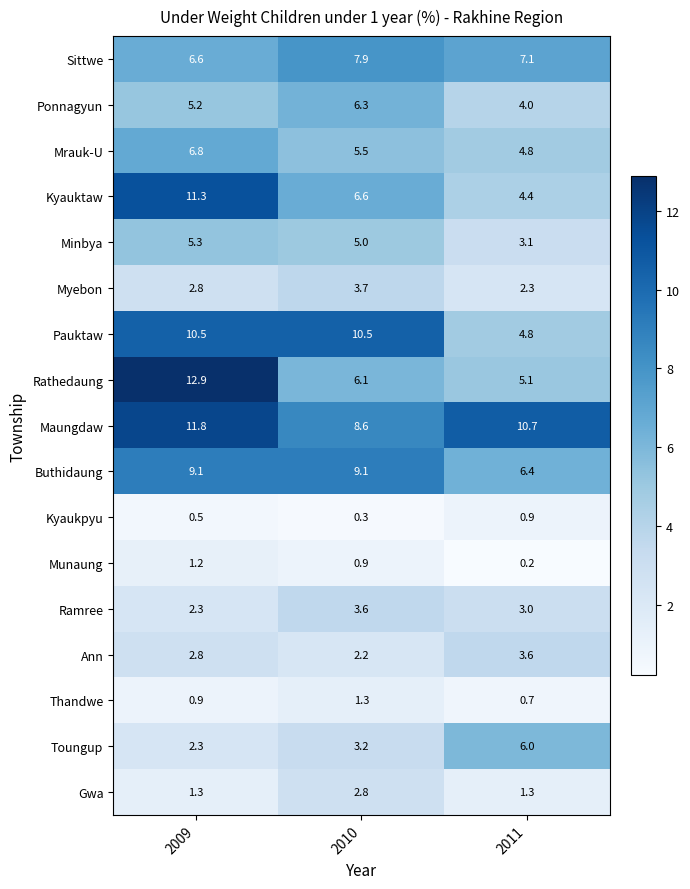

What is the total value across all series at 2009?

93.6